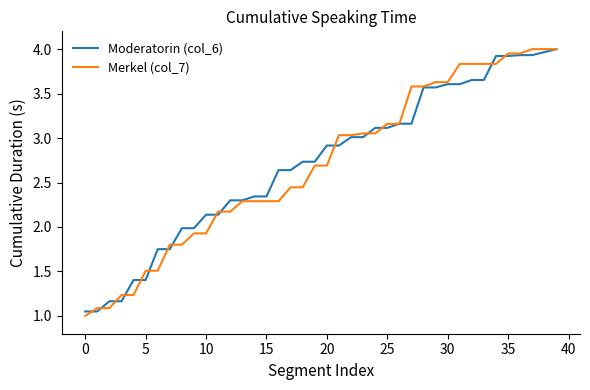

What are all the series names shown in the legend?

Moderatorin (col_6), Merkel (col_7)